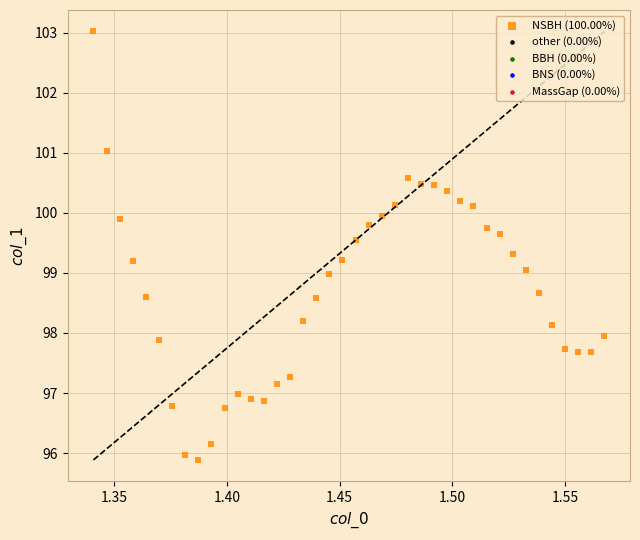

What is the range of Y values (max minus min)?

7.1